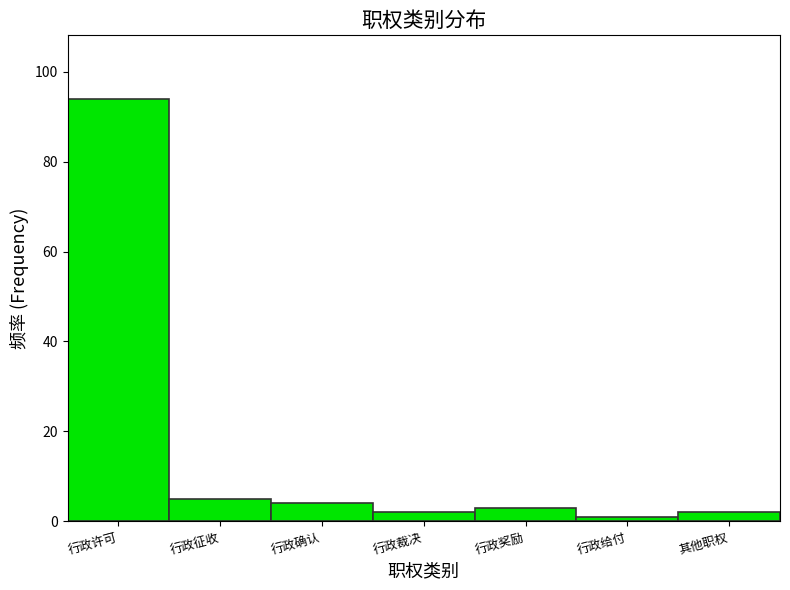

Reading left to right, list all the values displayed in this chart.

94	5	4	2	3	1	2